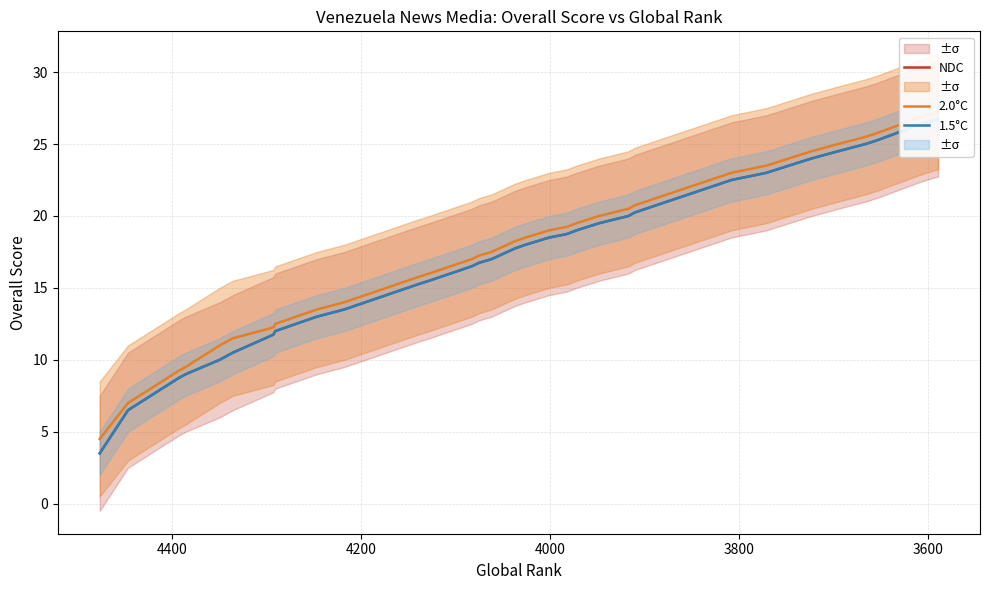

What is the spread (max minus min) of values at 4000?

0.5